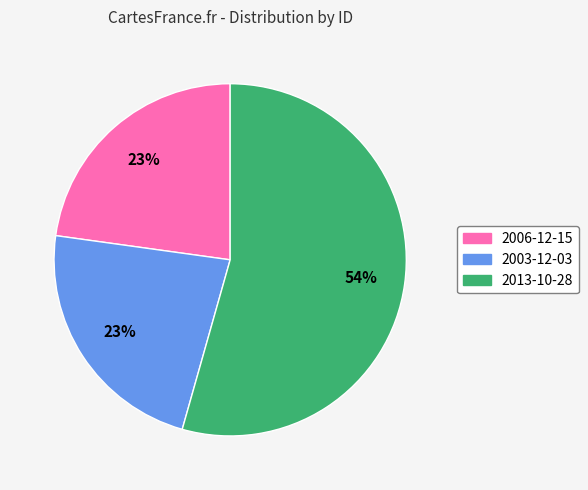

Which has a higher value, 2013-10-28 or 2003-12-03?

2013-10-28